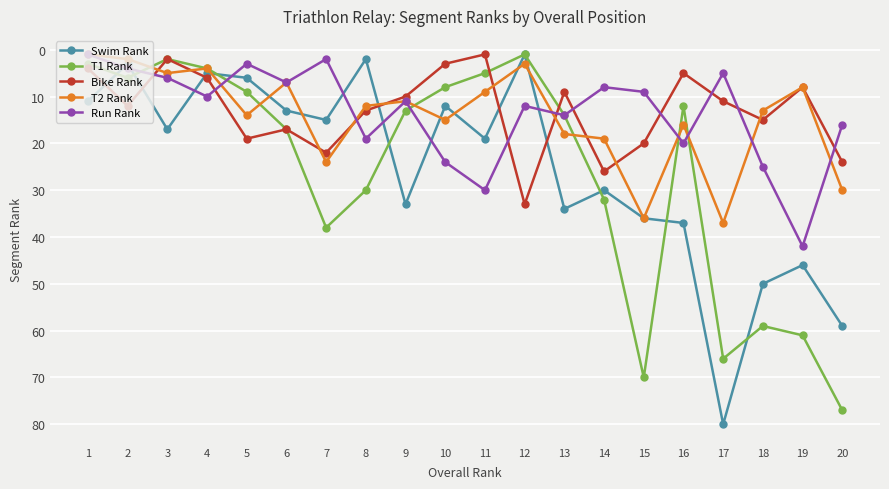

What is the value of the T2 Rank point at the 17th from the left?

37